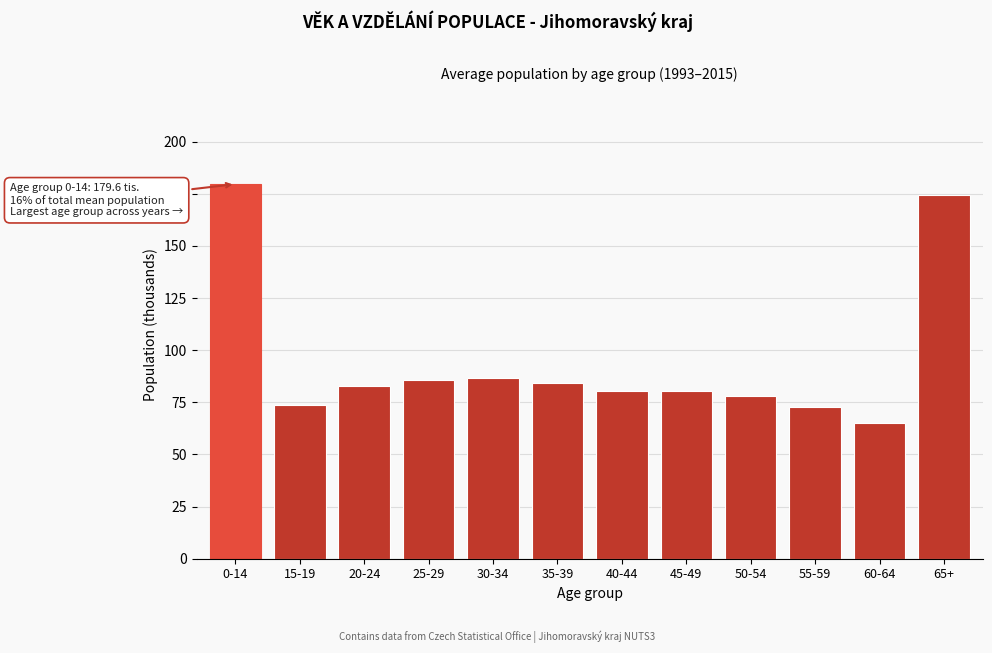

What is the minimum value shown in the chart?

65.1